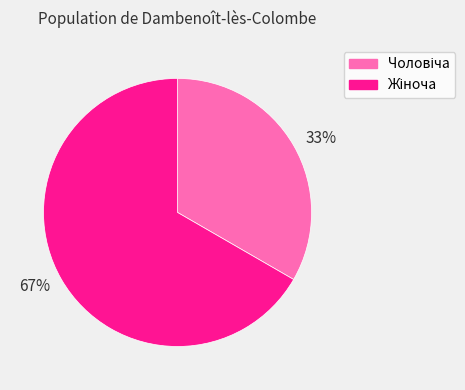

Is 67% the majority of the pie?

Yes